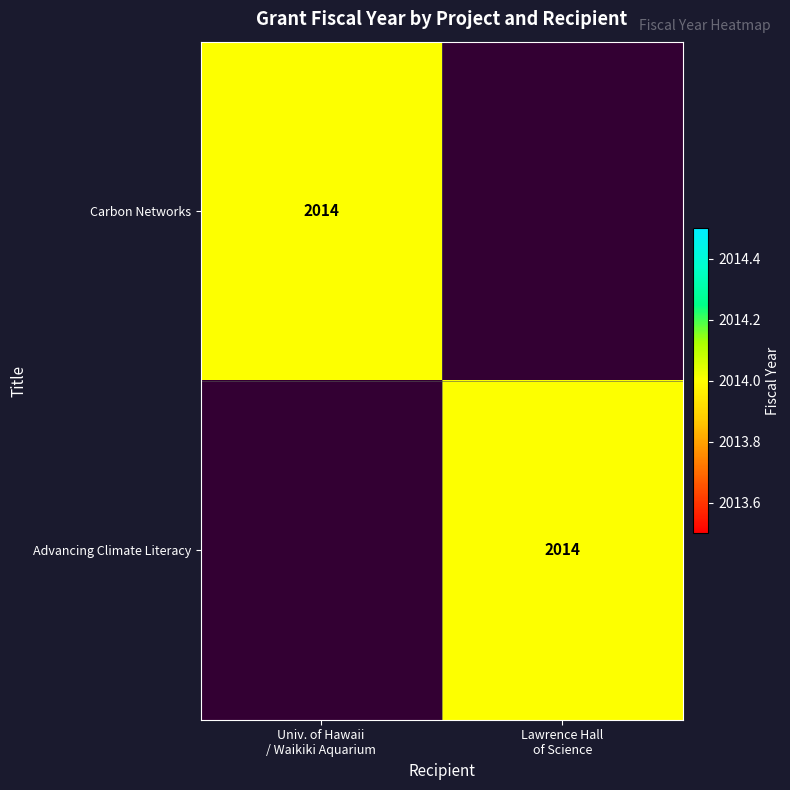

Is the value of Advancing Climate Literacy at Univ. of Hawaii / Waikiki Aquarium greater than the value of Carbon Networks at Lawrence Hall of Science?

No